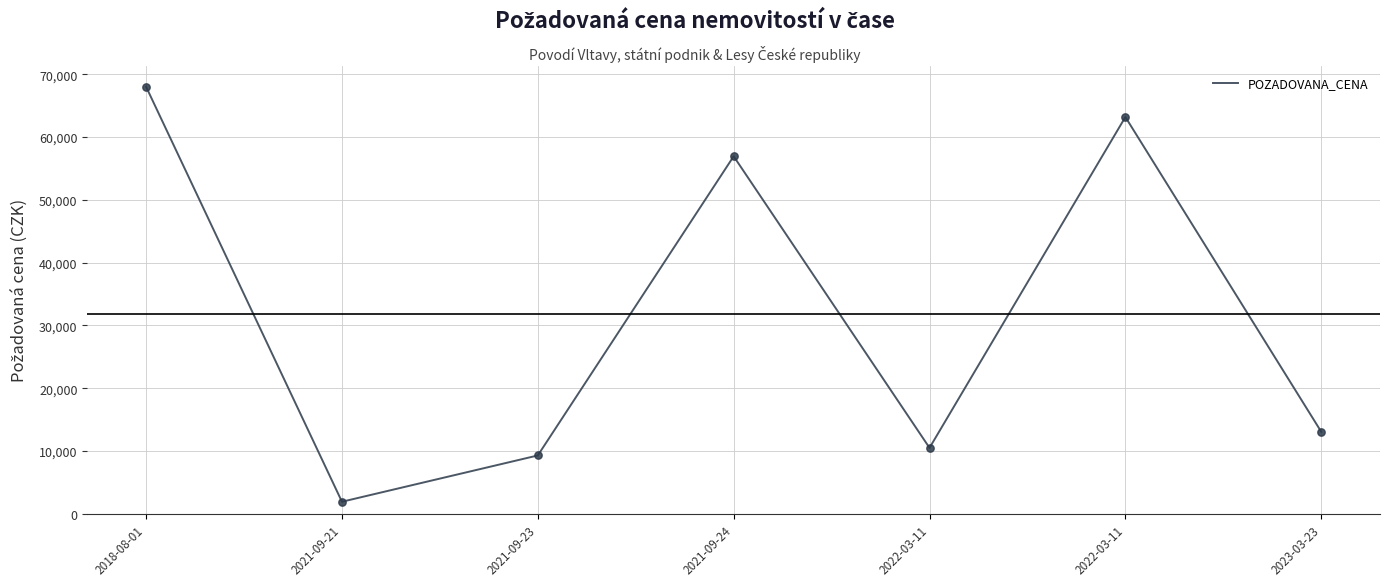

What is the change in value from 2021-09-21 to 2022-03-11?

+61250